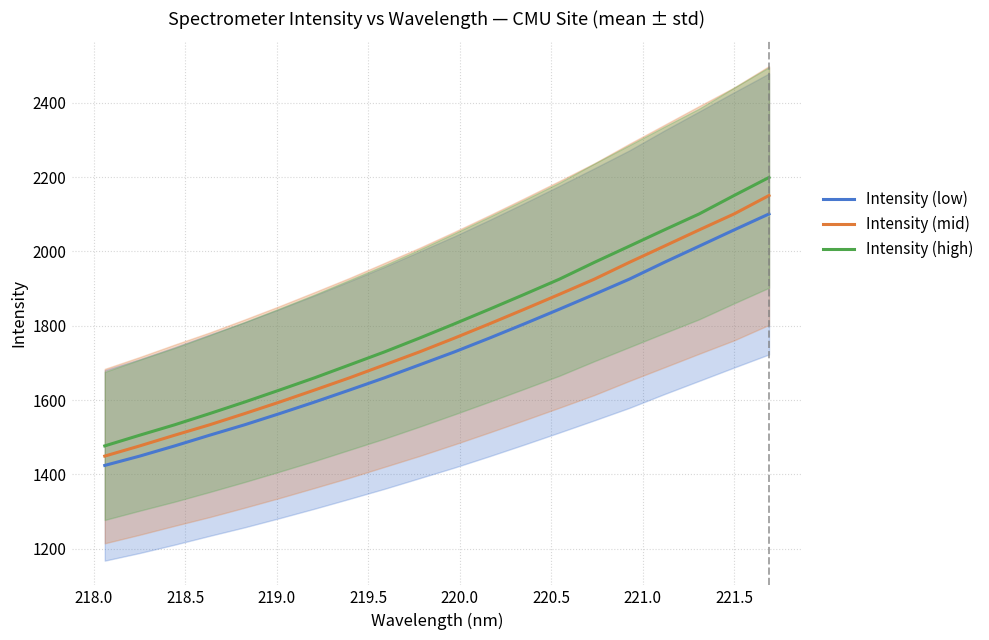

What is the highest value of the Intensity (mid) series?

2150.7